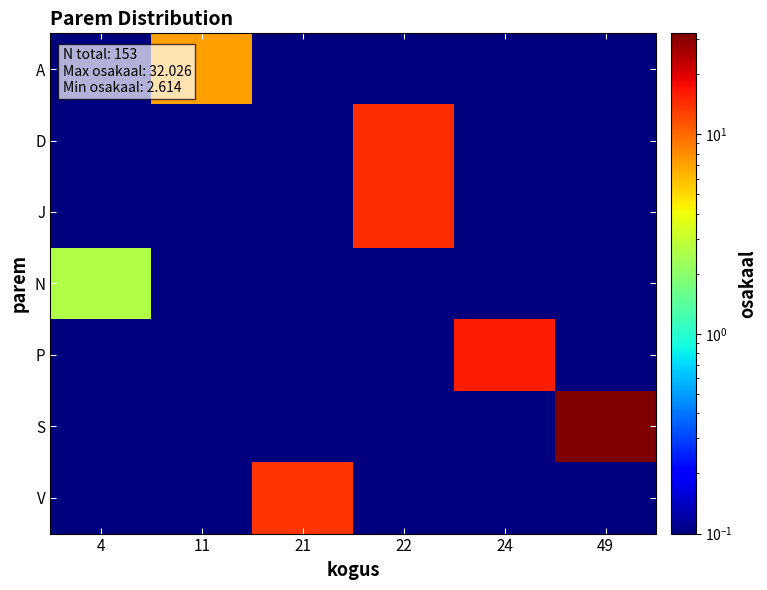

At how many categories does at least one series exceed 21?

1